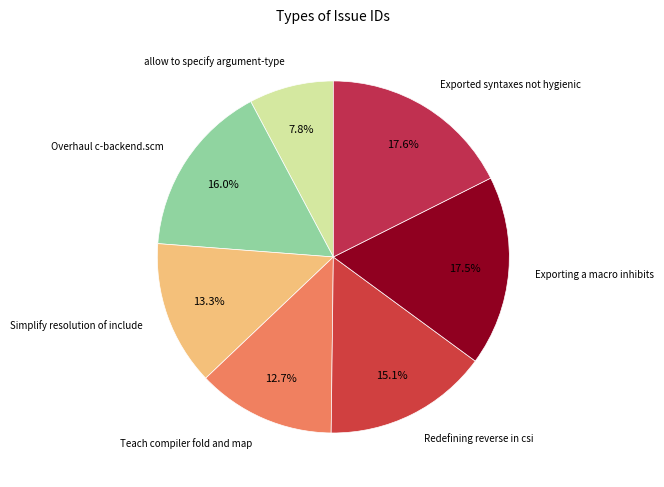

How many slices are in this pie chart?

7